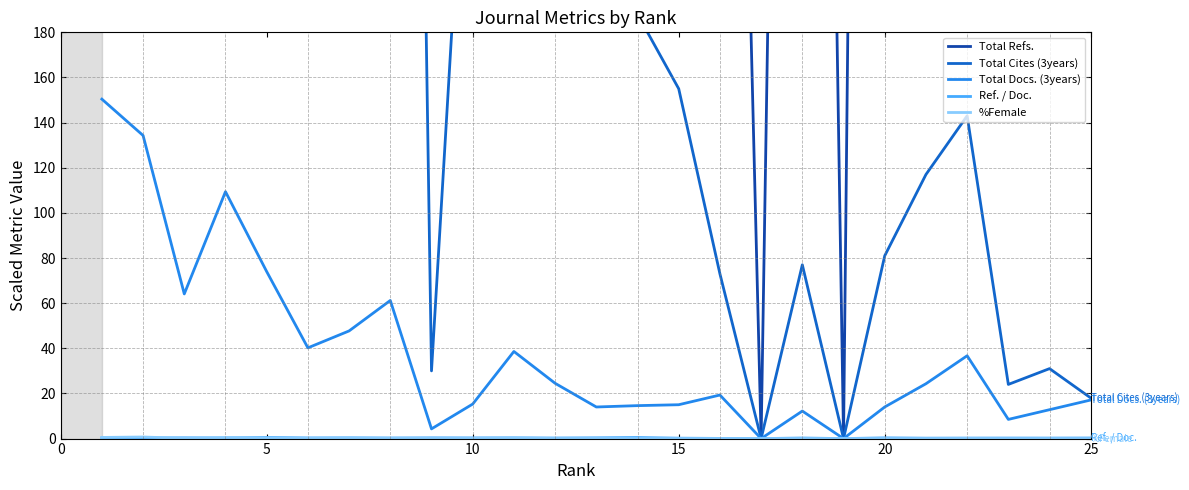

The value of Total Docs. (3years) at 15 is 15.0. True or false?

True